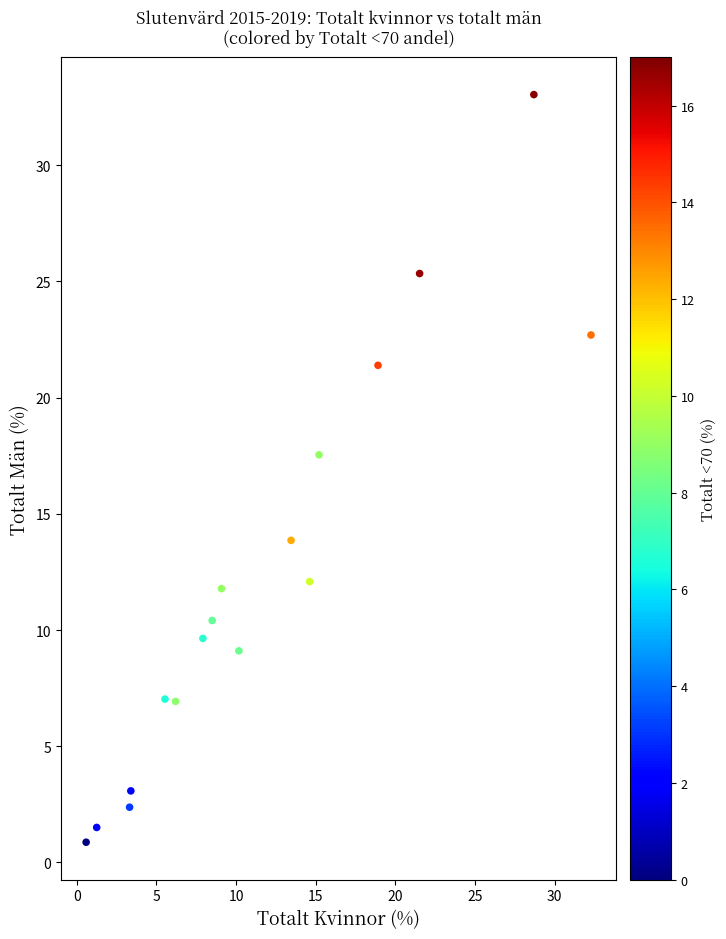

What is the range of X values (max minus min)?

31.7